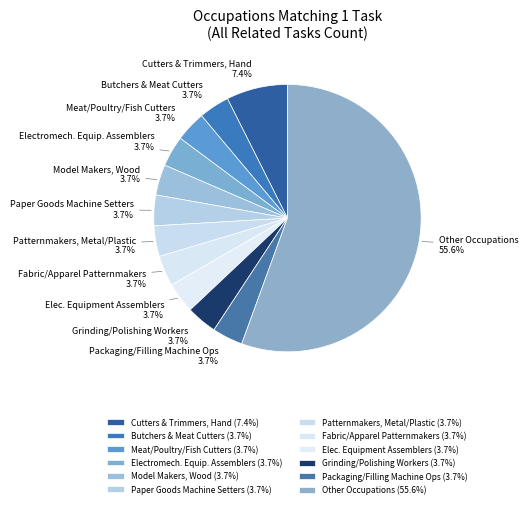

To the nearest percent, what is the average slice percentage?

8%